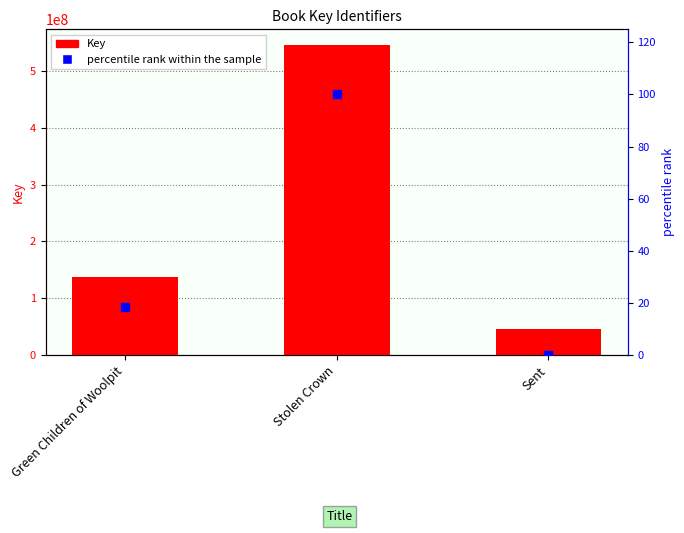

Which series contains the highest Y value?

Key